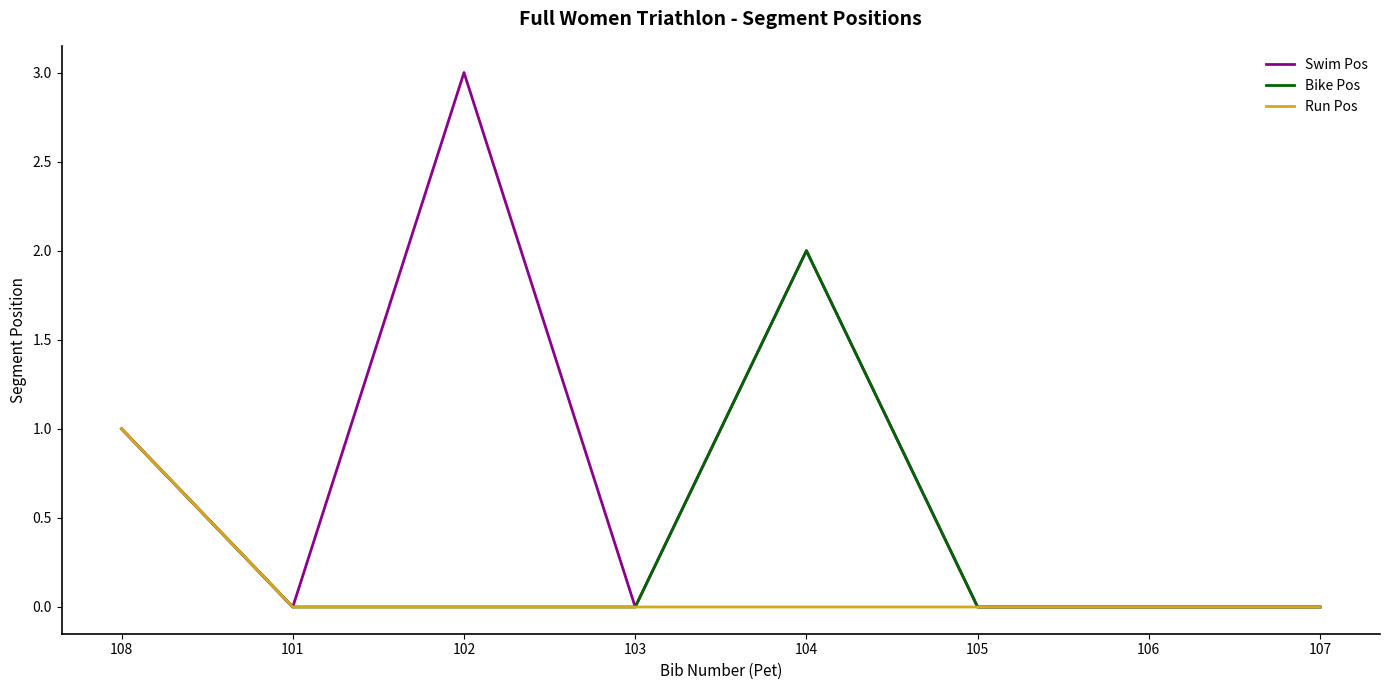

What is the difference between the maximum and second lowest values in the Run Pos series?

1